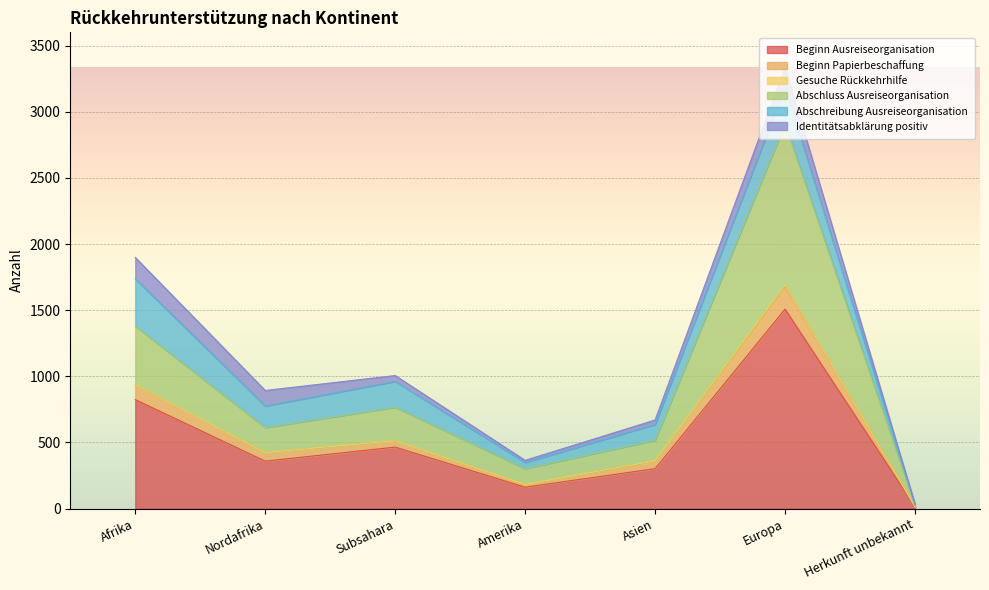

At which category is the sum across all series the highest?

Europa